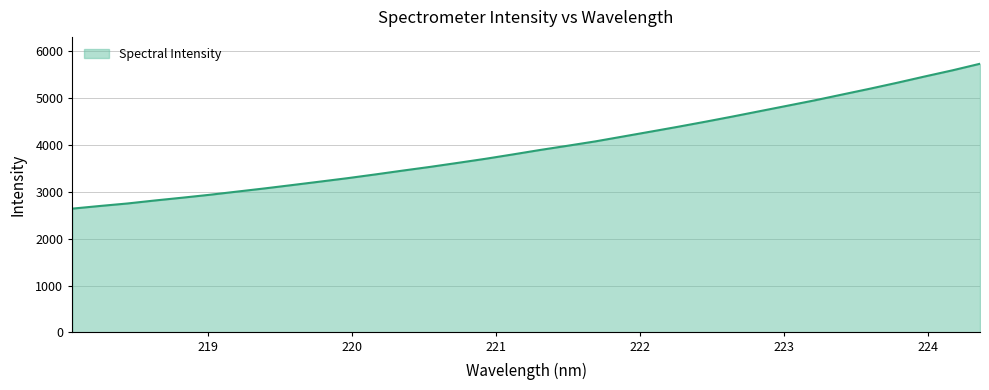

What is the difference between the maximum and minimum values?

3091.1